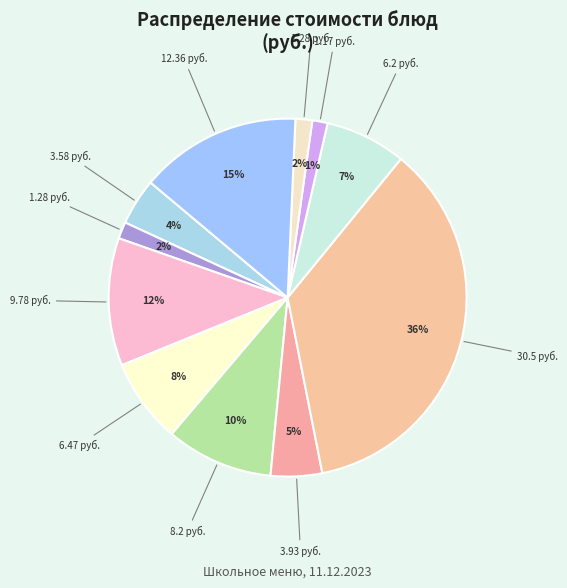

Count the number of slices in the pie.

11